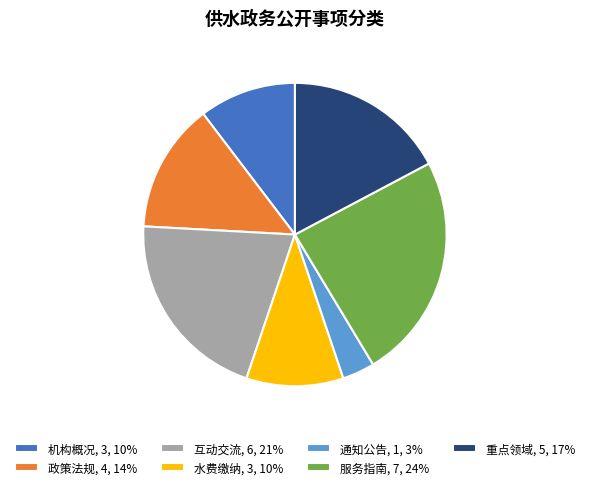

Which slice is the smallest?

通知公告